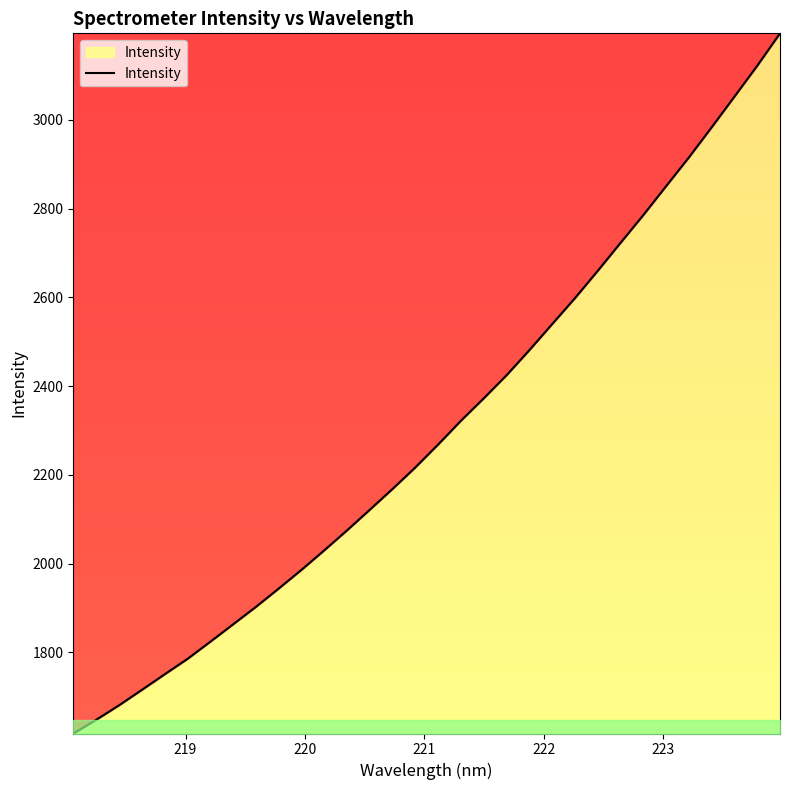

What is the greatest value displayed?

3195.1